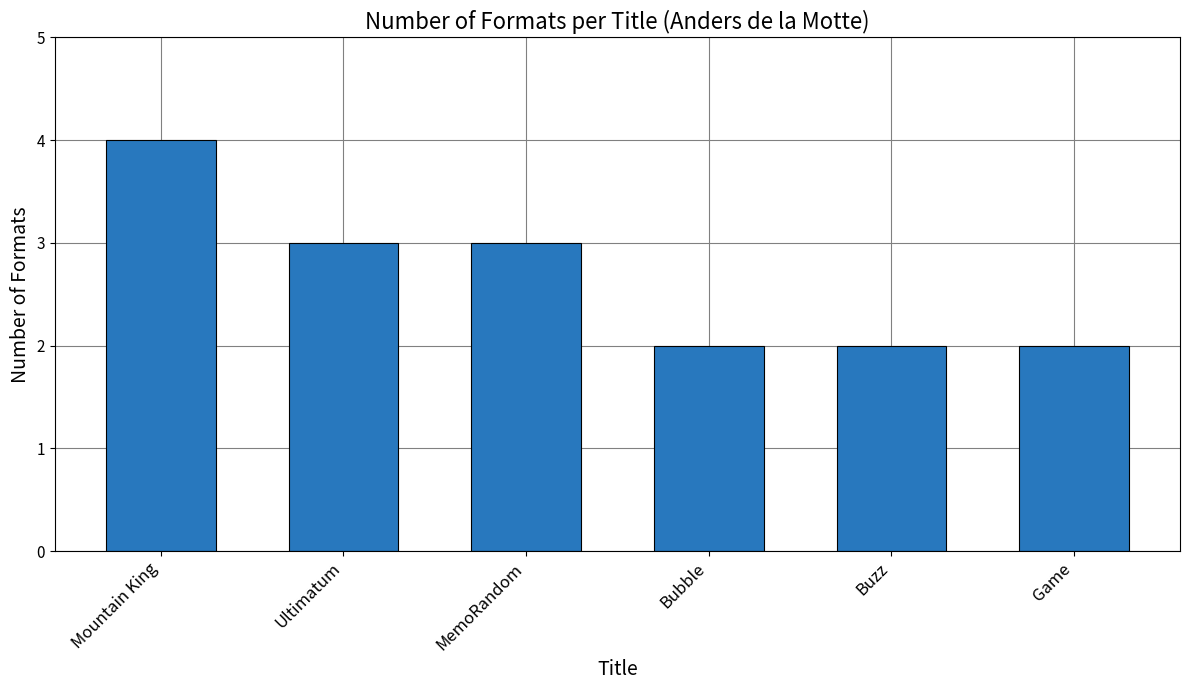

Between Buzz and Ultimatum, which is larger?

Ultimatum